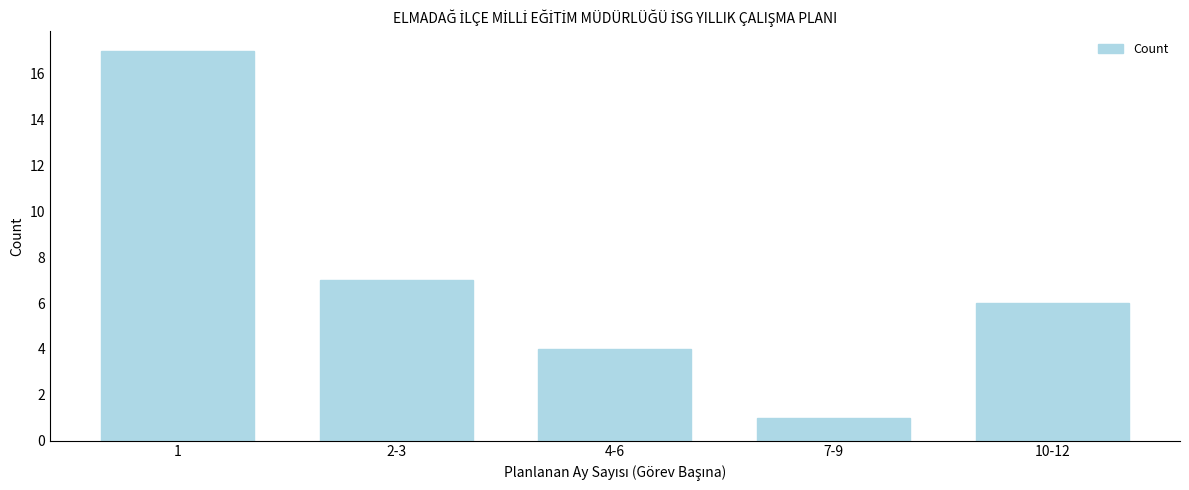

Reading left to right, transcribe all the data shown in this chart.

1=17	2-3=7	4-6=4	7-9=1	10-12=6